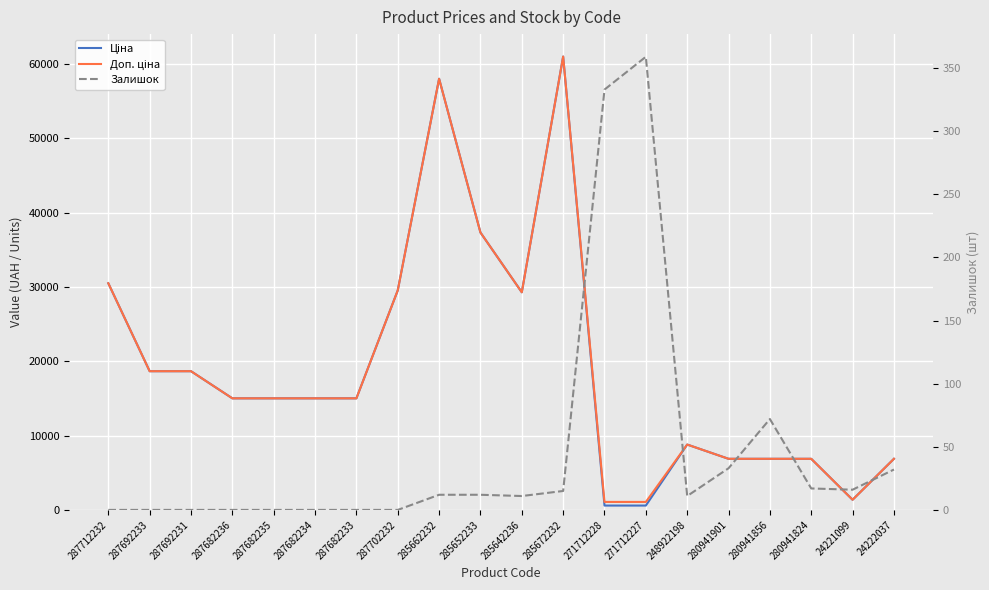

Which series changed the most between 287692231 and 285652233?

Ціна